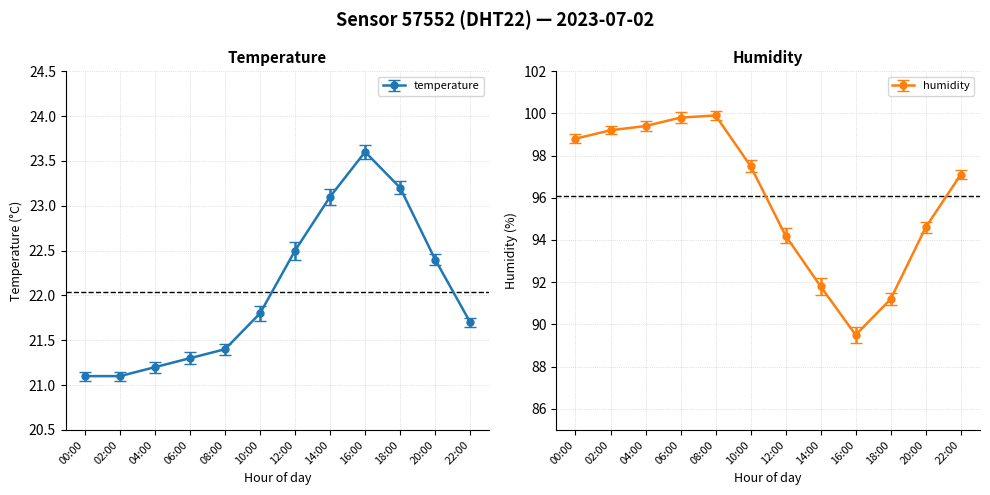

Does the chart display data point markers on the line(s)?

Yes